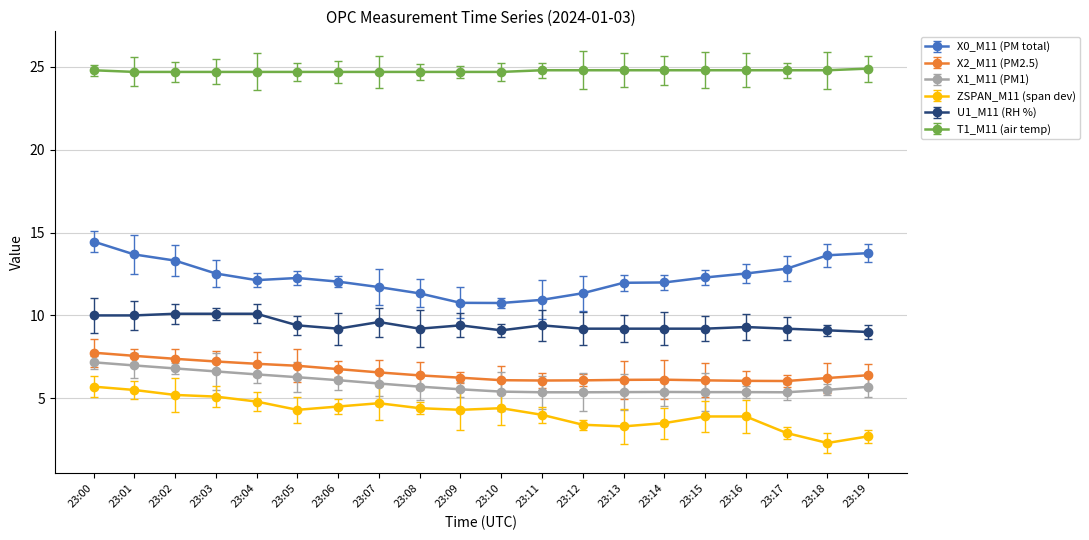

What is the difference between the highest and lowest values at 23:01?

19.2